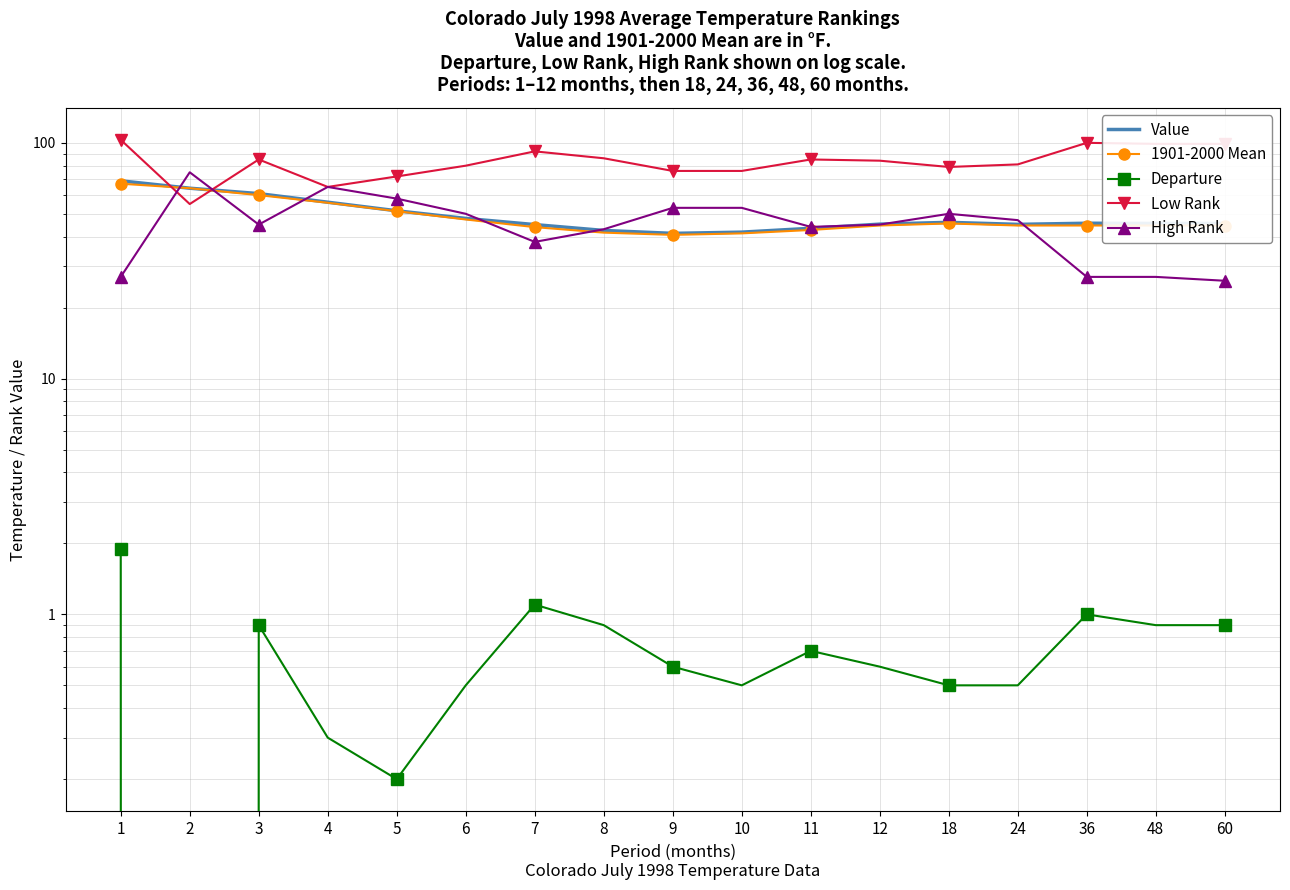

What is the average value of the 1901-2000 Mean series?

48.5